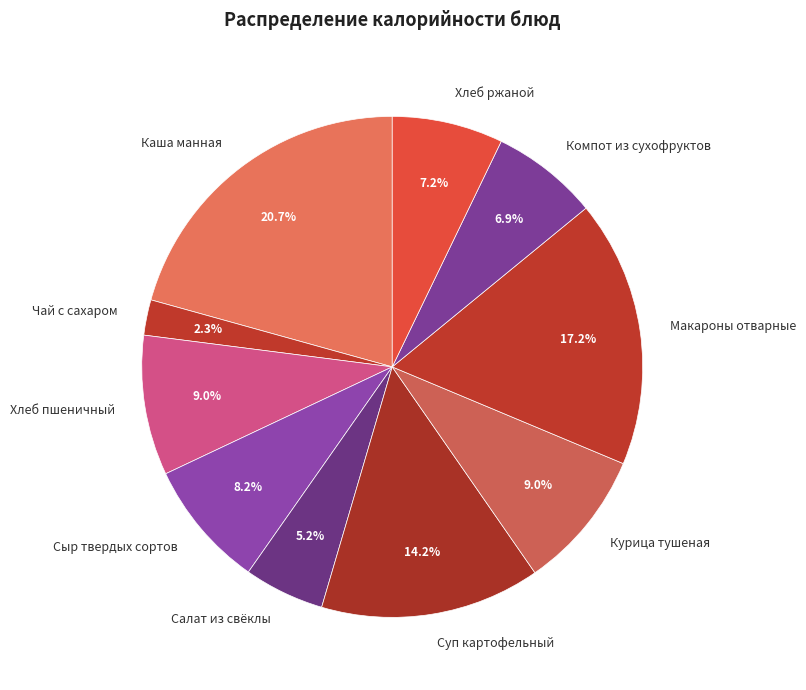

Between Макароны отварные and Салат из свёклы, which is larger?

Макароны отварные